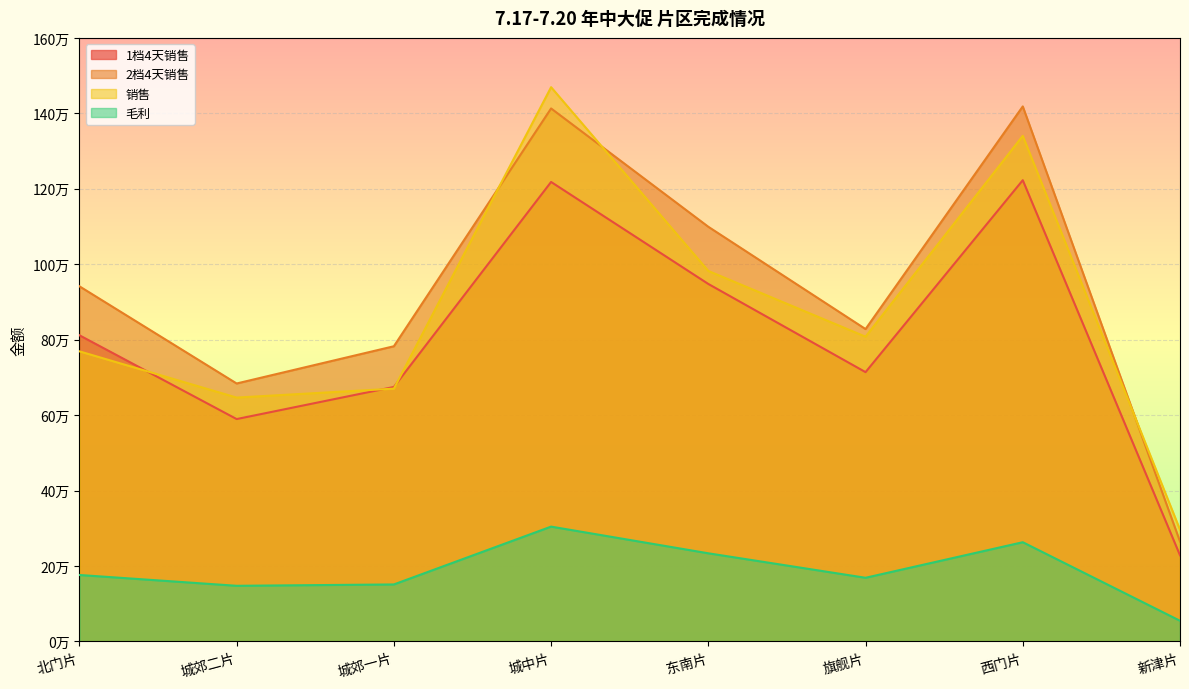

What are all the series names shown in the legend?

1档4天销售, 2档4天销售, 销售, 毛利